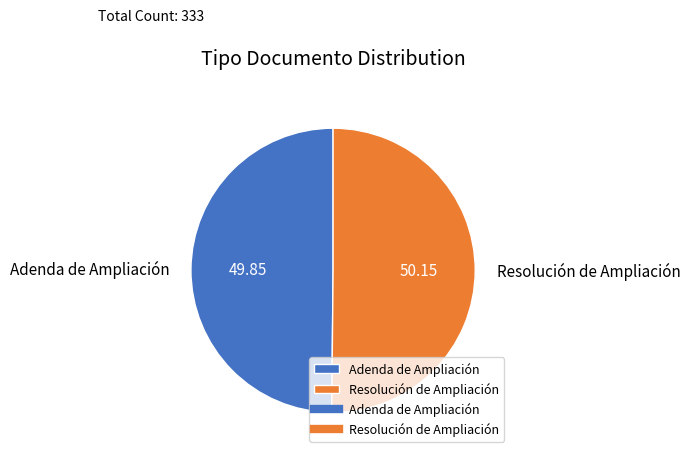

Combined, do Adenda de Ampliación and Resolución de Ampliación account for over 50%?

Yes